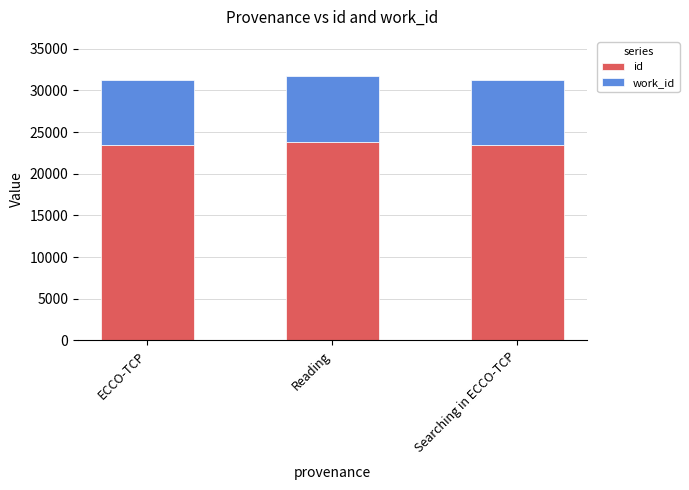

The id series shows 14116 at ECCO-TCP. True or false?

False